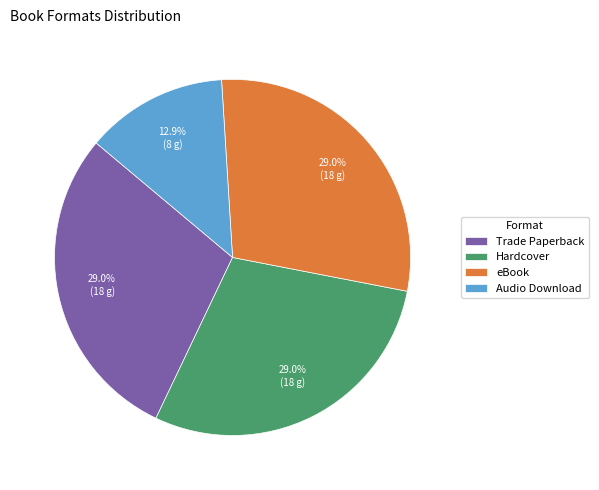

Is there any slice that represents more than half of the pie?

No